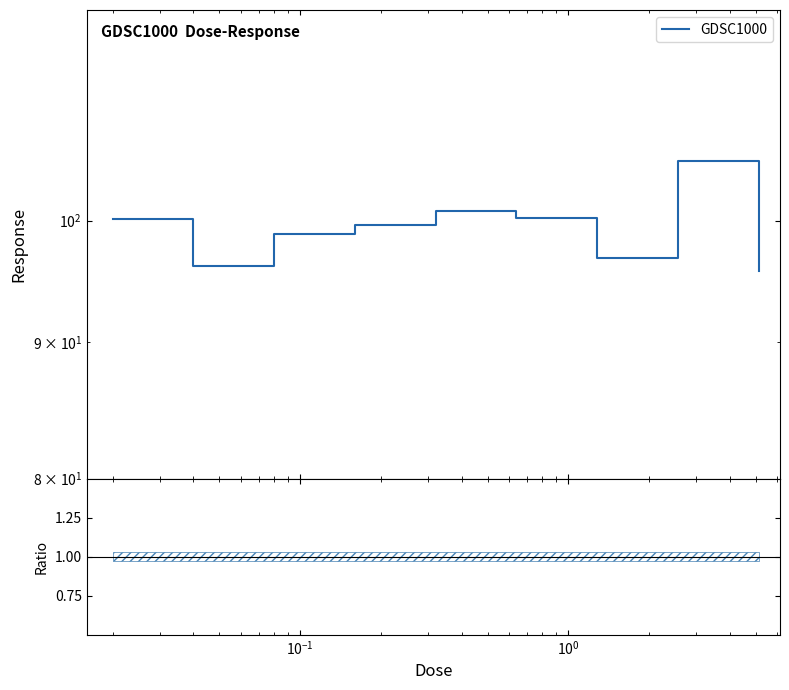

What is the average value?

99.3